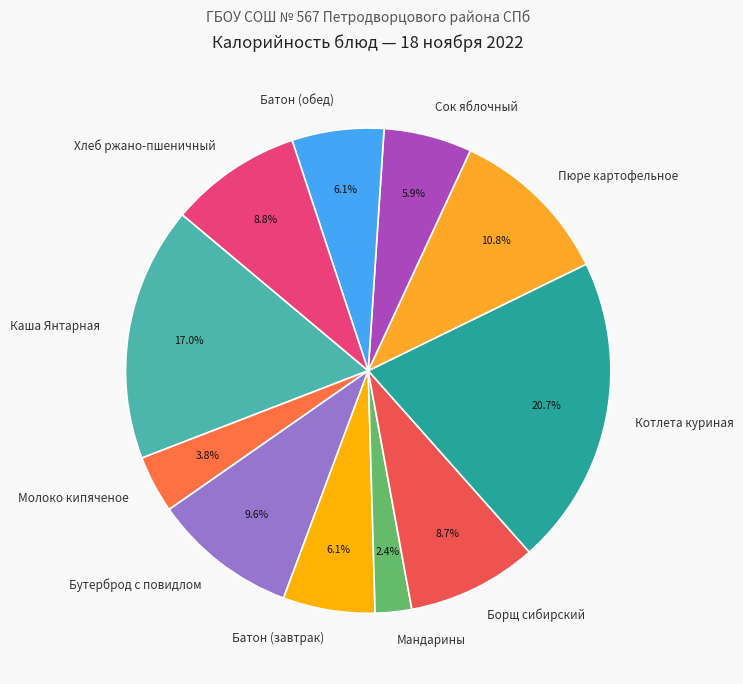

True or false: Мандарины accounts for 2% of the total.

True